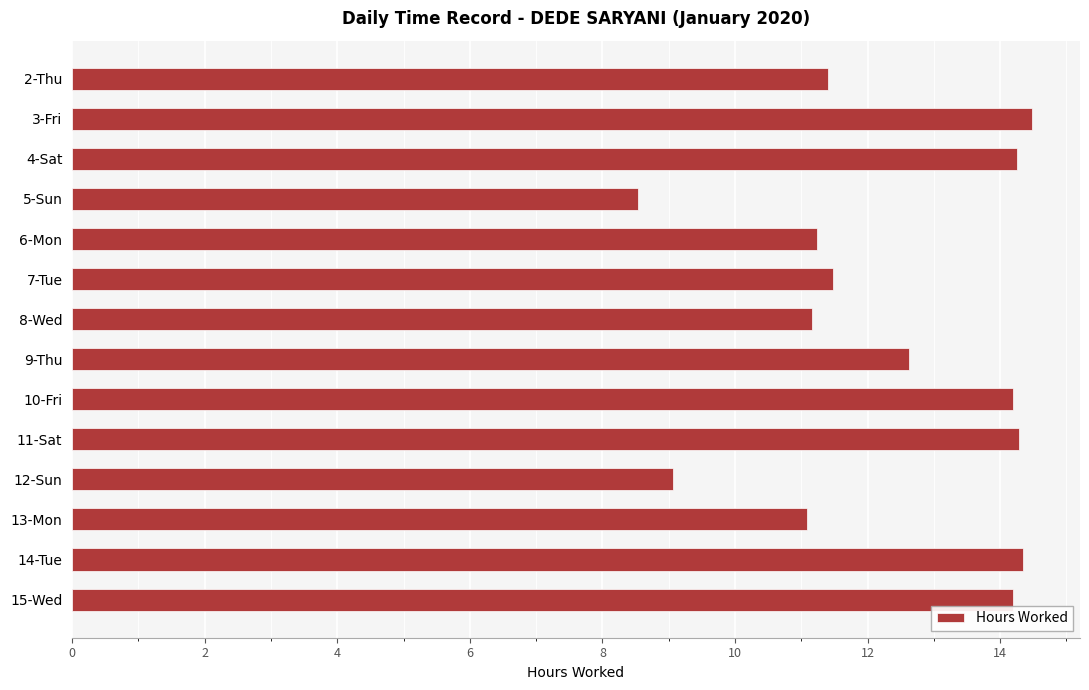

Which label corresponds to the smallest value in the chart?

5-Sun